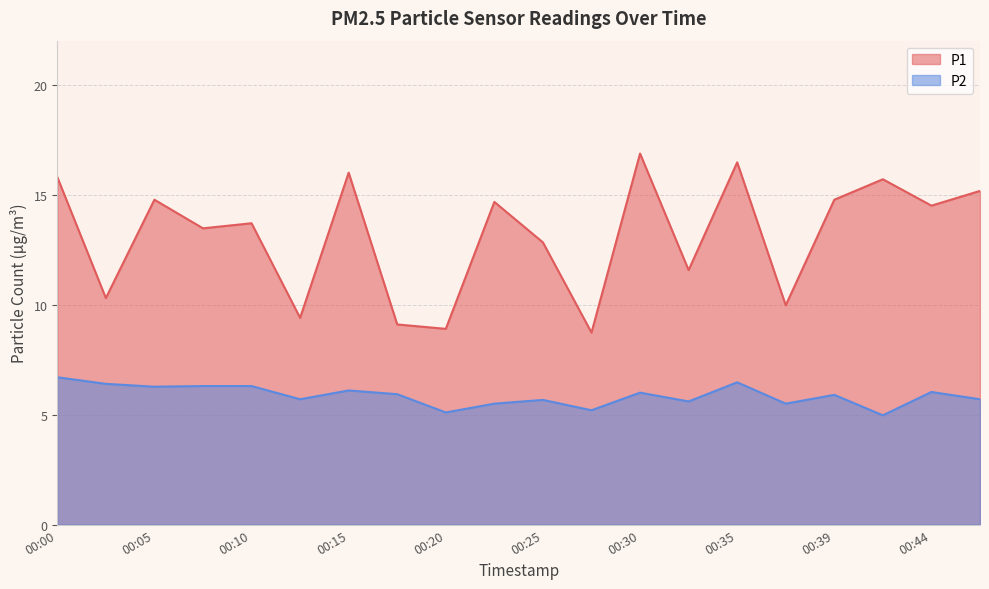

Where is the first local minimum for P1?

00:02